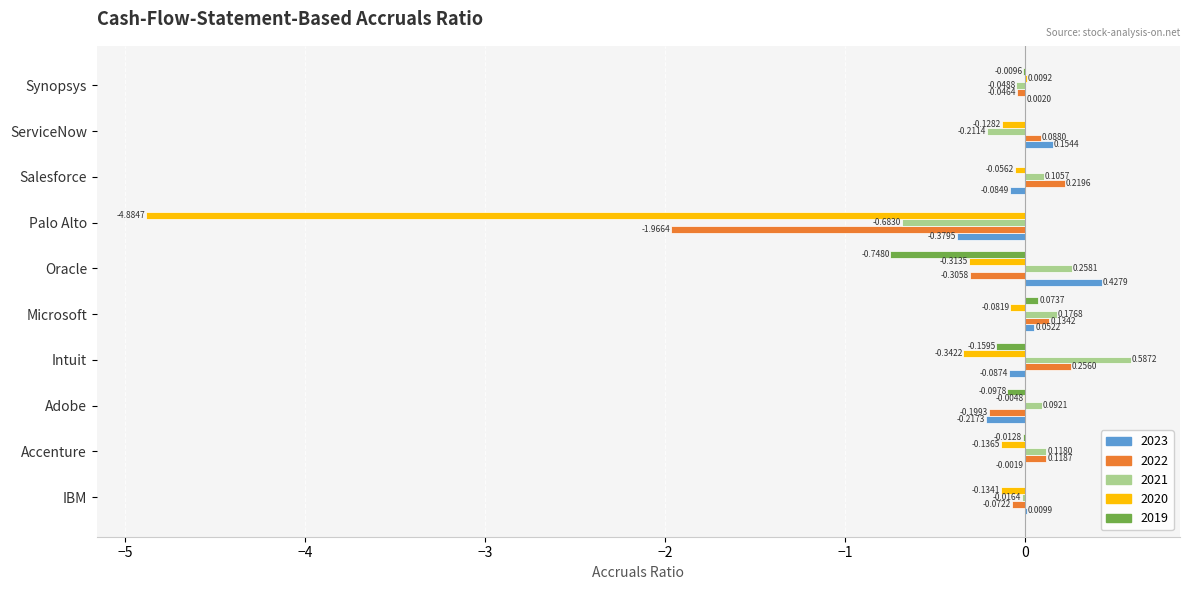

At which category is the sum across all series the highest?

Microsoft